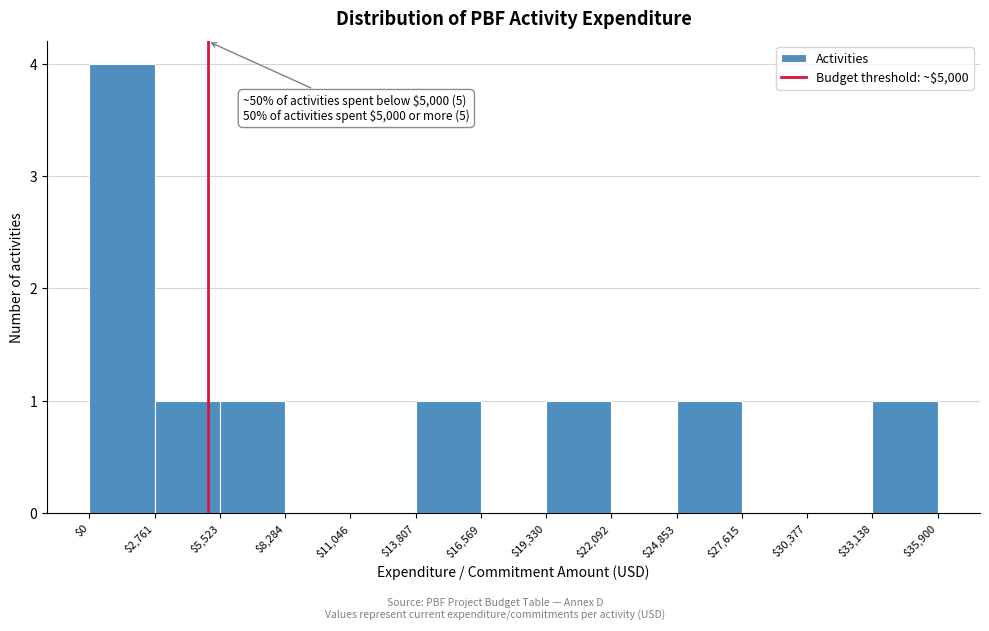

Over which range of the x-axis is the bar tallest?

$0 to $2,761